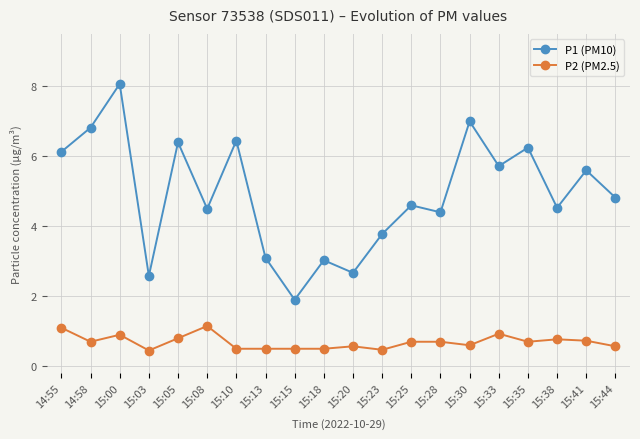

Rank the series by their maximum value, from lowest to highest.

P2 (PM2.5), P1 (PM10)